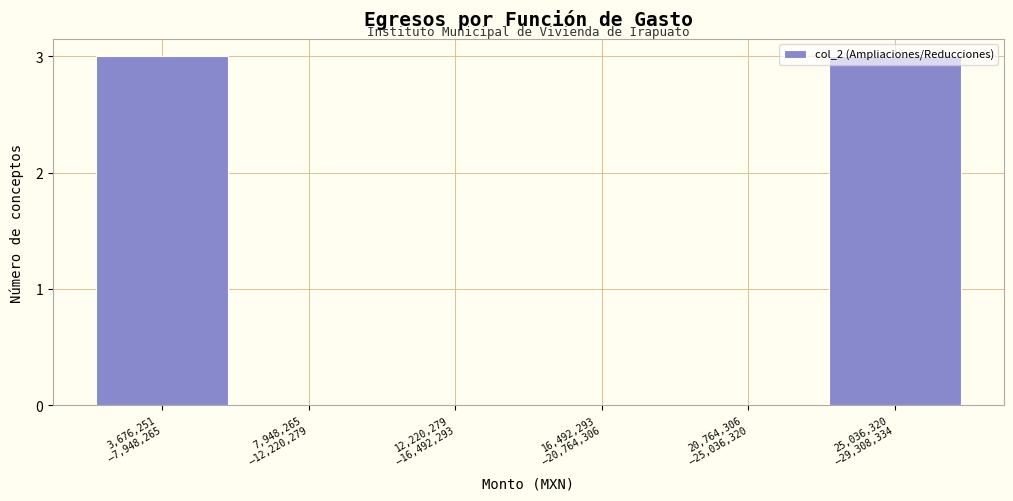

What is the sum of all values?

6